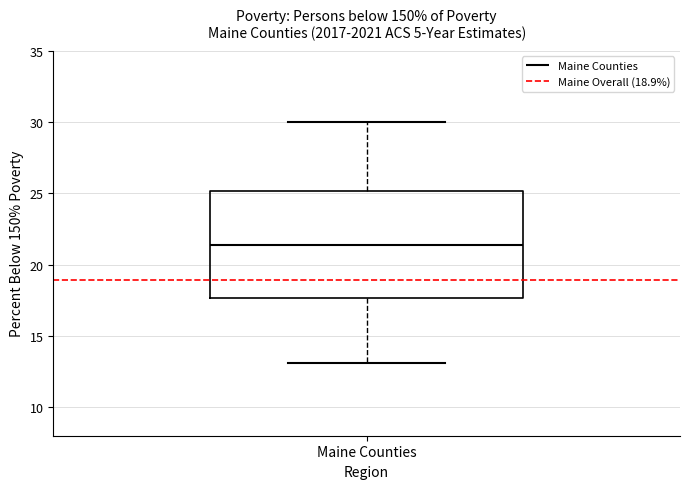

Where does the lower whisker of the box for Maine Counties end on the y-axis? The values are not printed on the chart, so give them approximately, as read against the axis.

13.0